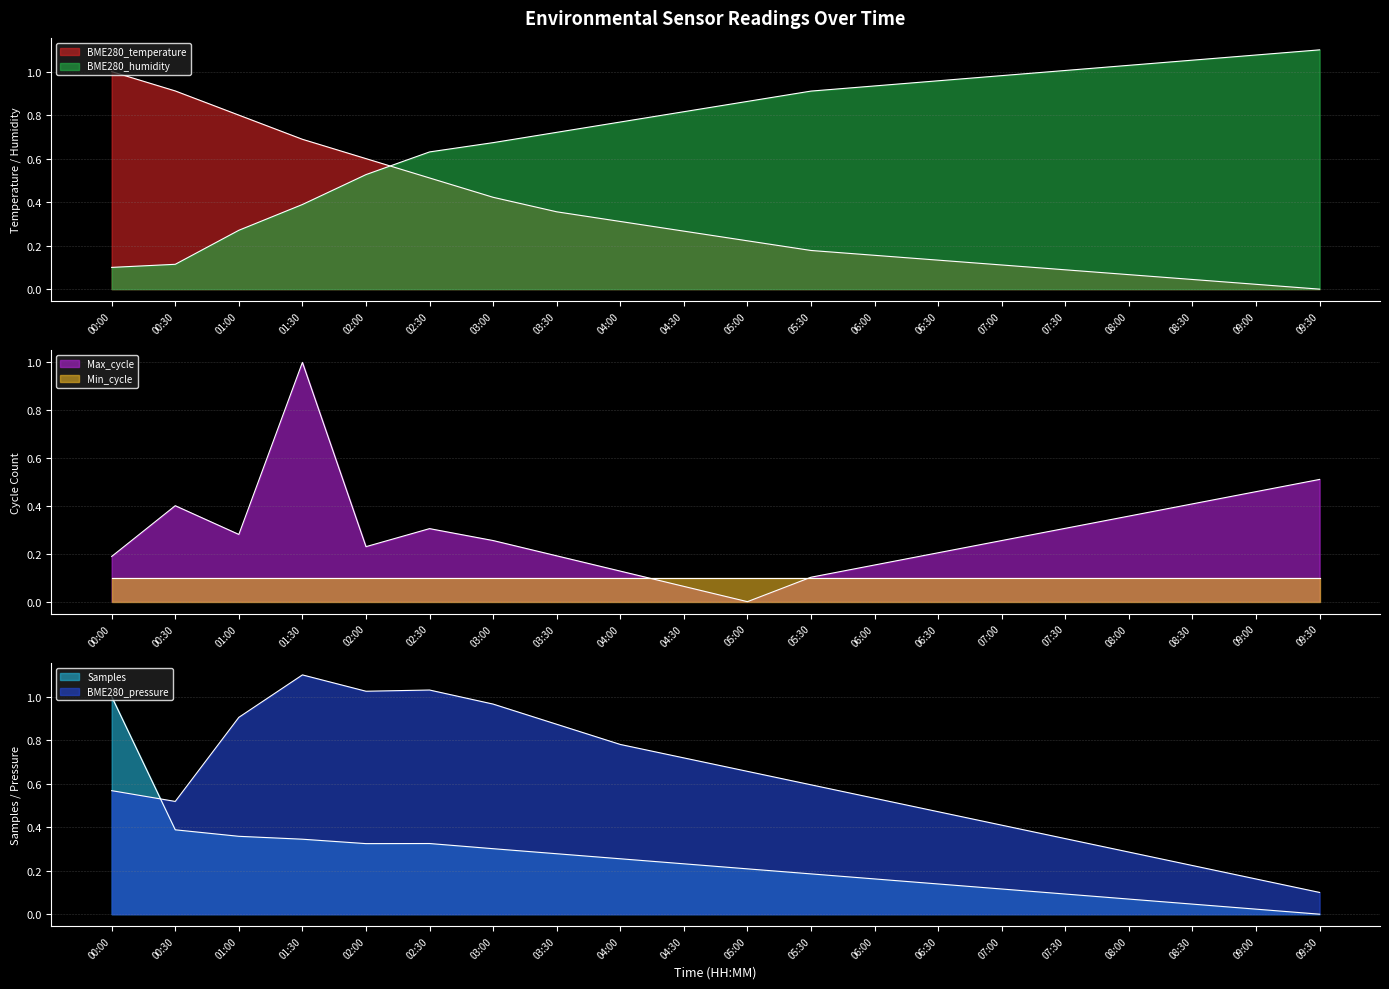

Which series has the widest spread of values?

BME280_temperature